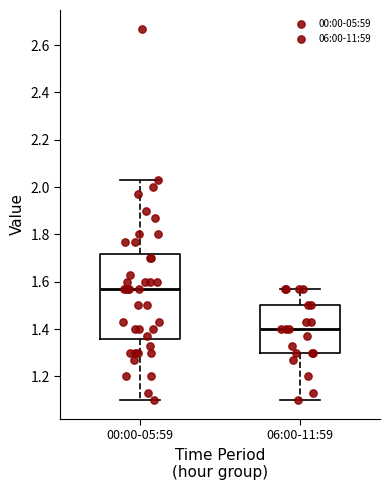

Which box's median line is the highest?

00:00-05:59